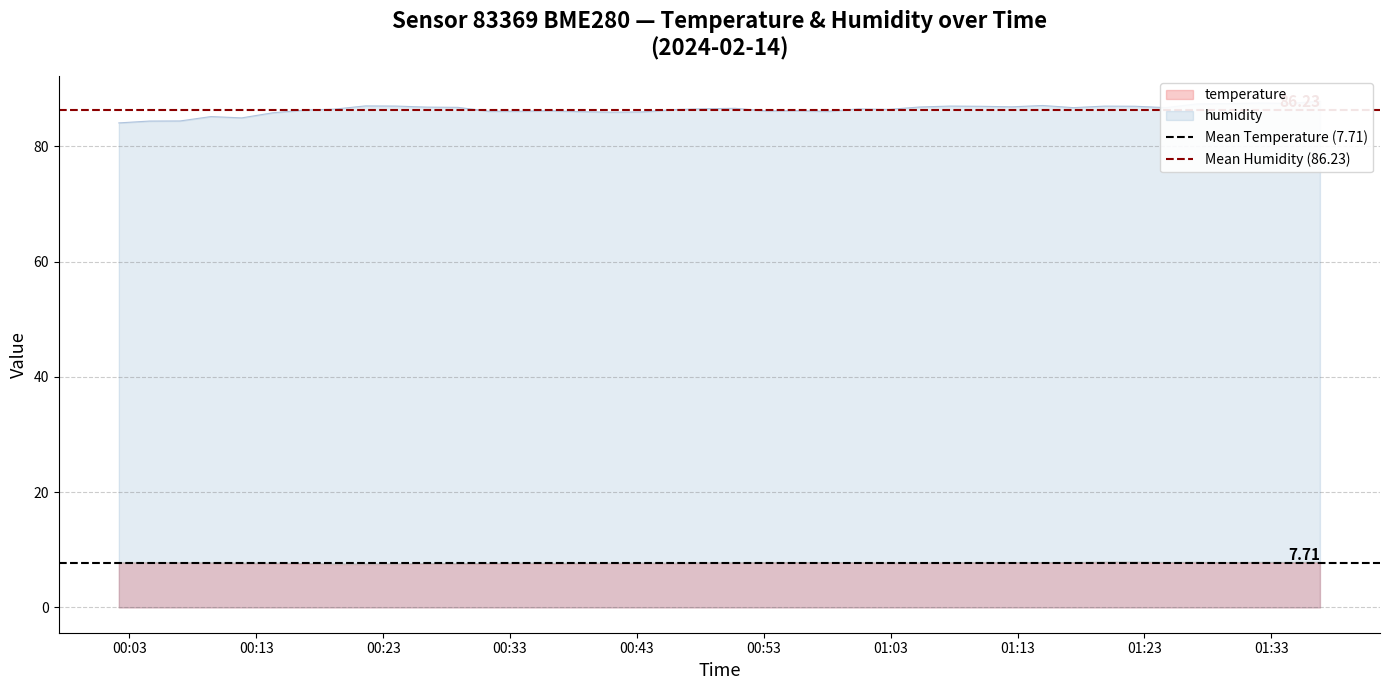

What is the lowest value of the temperature series?

7.5